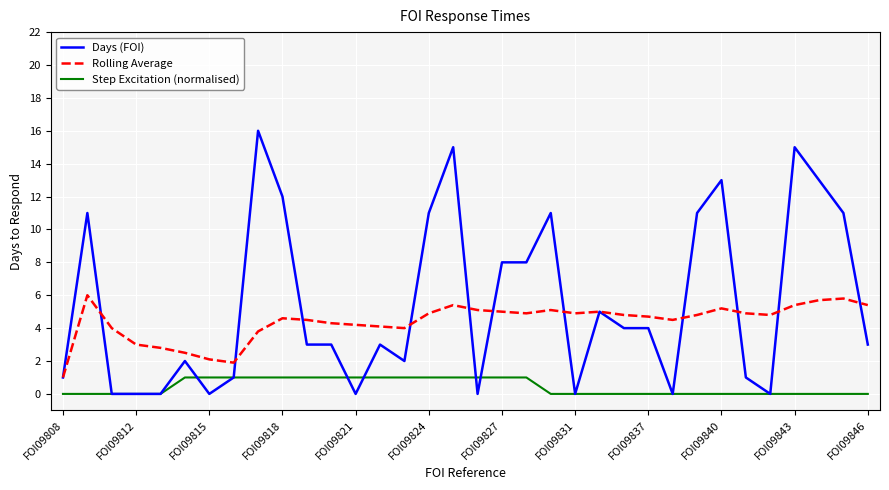

Rank the series by their maximum value, from lowest to highest.

Step Excitation (normalised), Rolling Average, Days (FOI)